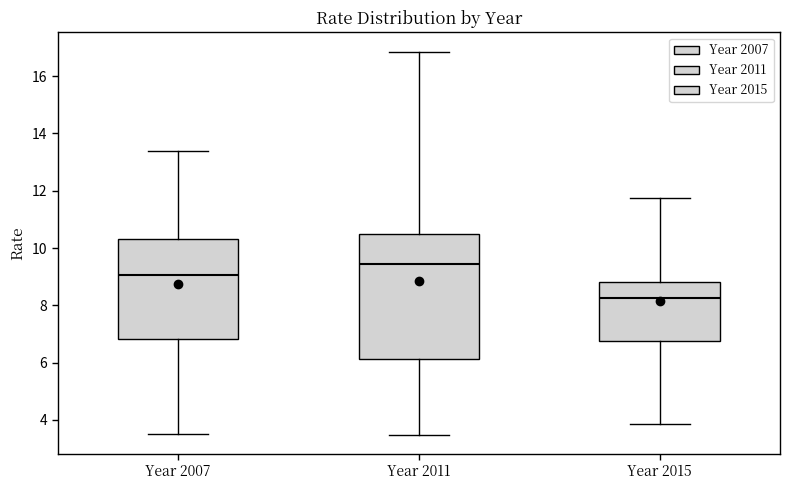

Where does the median line of the box for Year 2011 sit on the y-axis? The values are not printed on the chart, so give them approximately, as read against the axis.

9.4